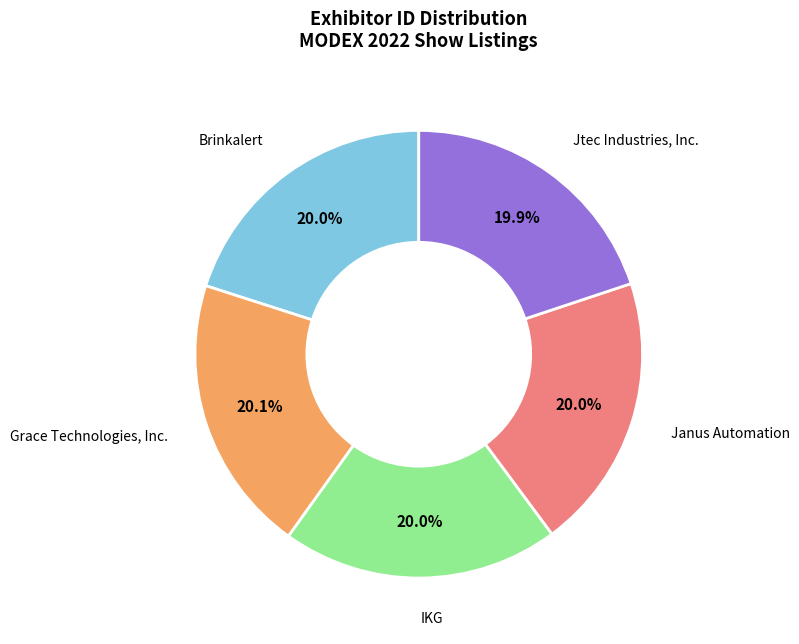

Is there a majority slice in this chart?

No